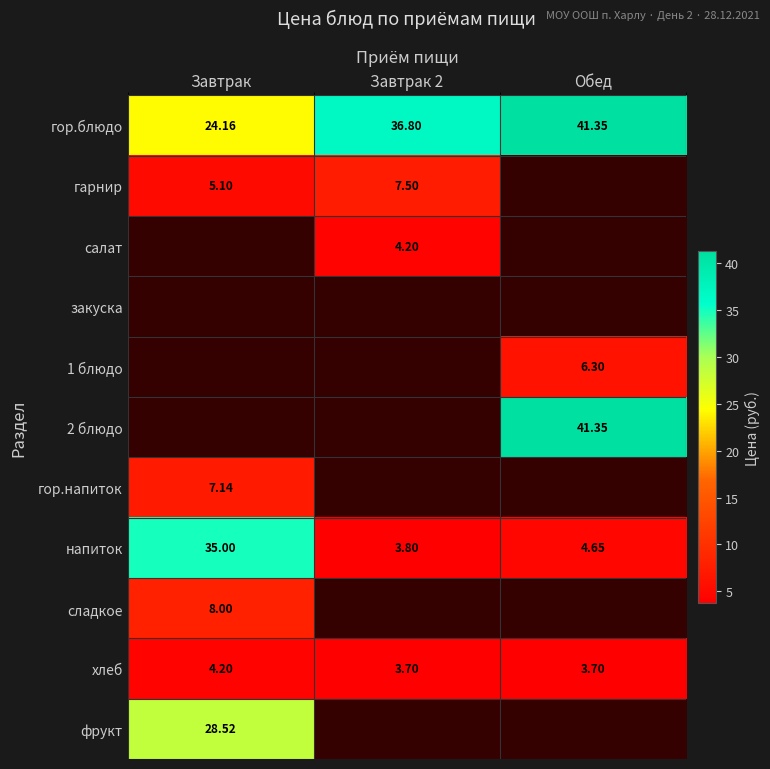

Where is напиток nearest to the value 19?

Обед